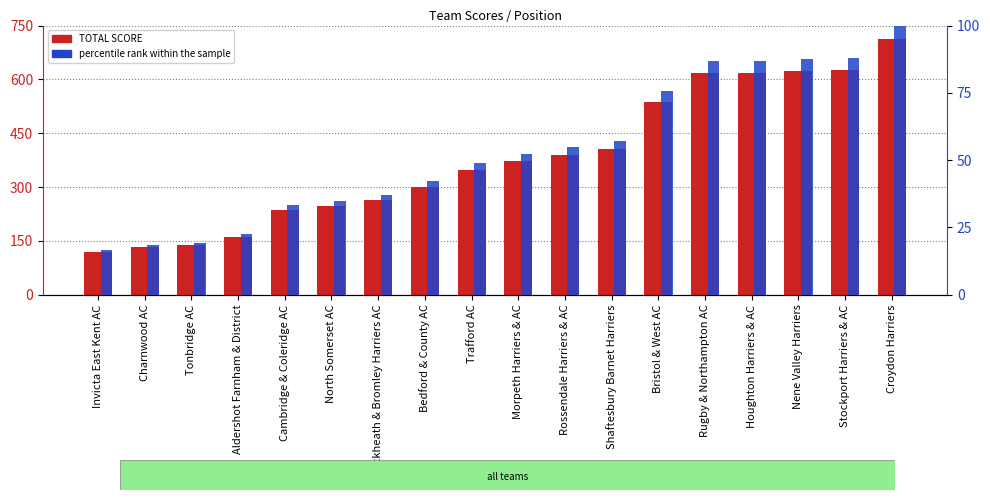

How many bars are there in total?

36